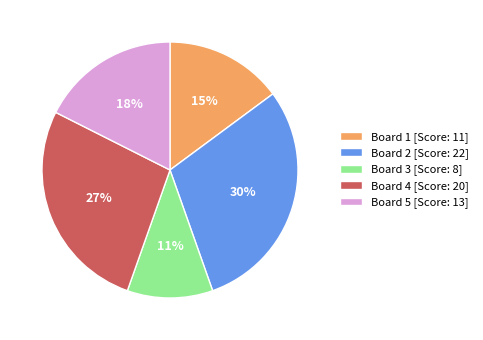

True or false: Board 3 [Score: 8] accounts for 11% of the total.

True